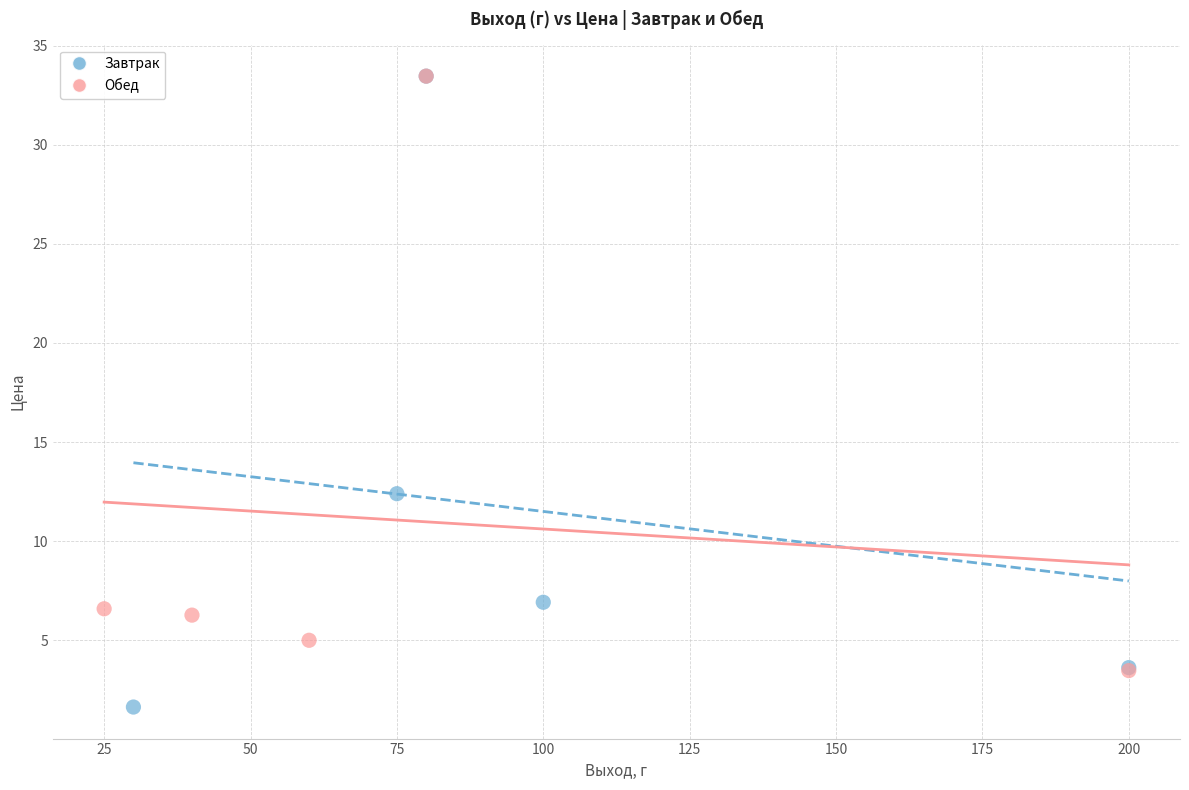

Which series contains the lowest Y value?

Завтрак